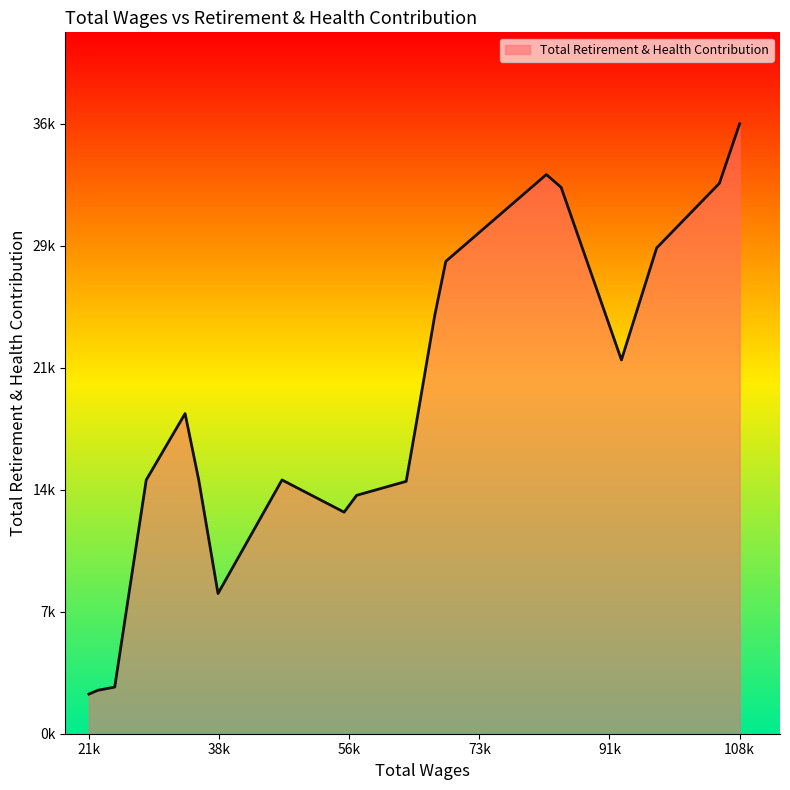

What is the average value?

19089